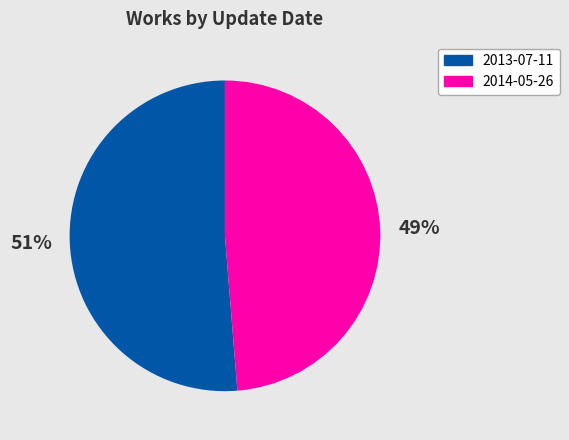

What is the smallest slice in the pie chart?

2014-05-26